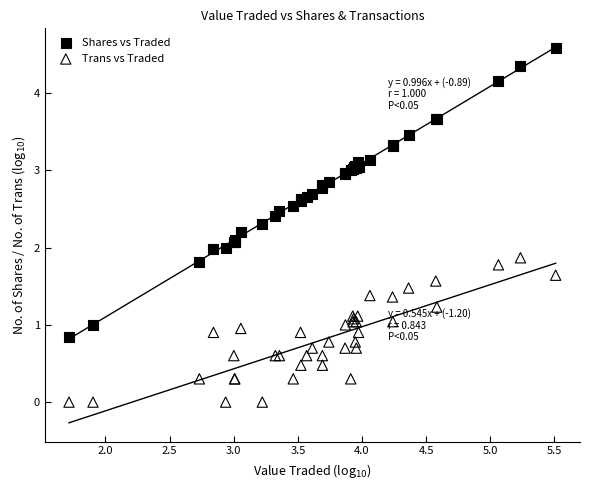

What is the X range (max minus min) for the scatter plot?

3.8